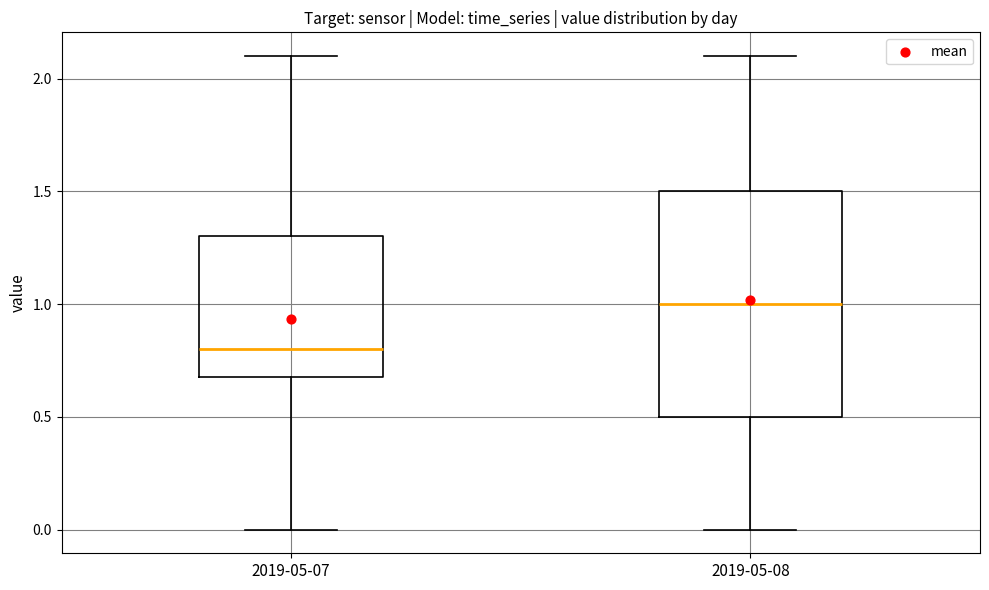

Where is the lower edge of the box for 2019-05-08 on the y-axis? The values are not printed on the chart, so give them approximately, as read against the axis.

0.5